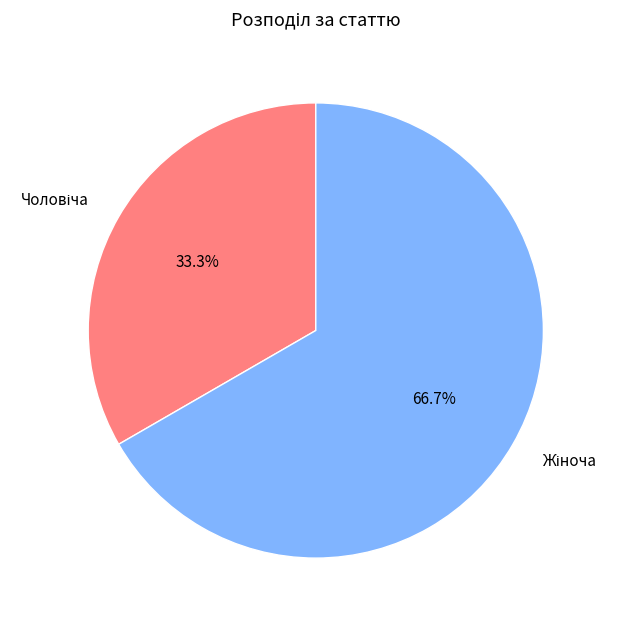

Does any single category account for the majority?

Yes